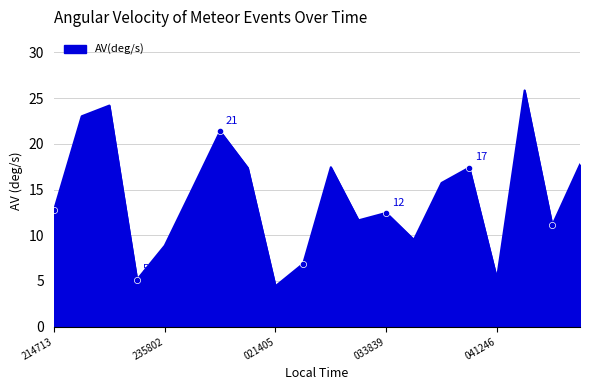

What is the smallest value displayed?

4.4